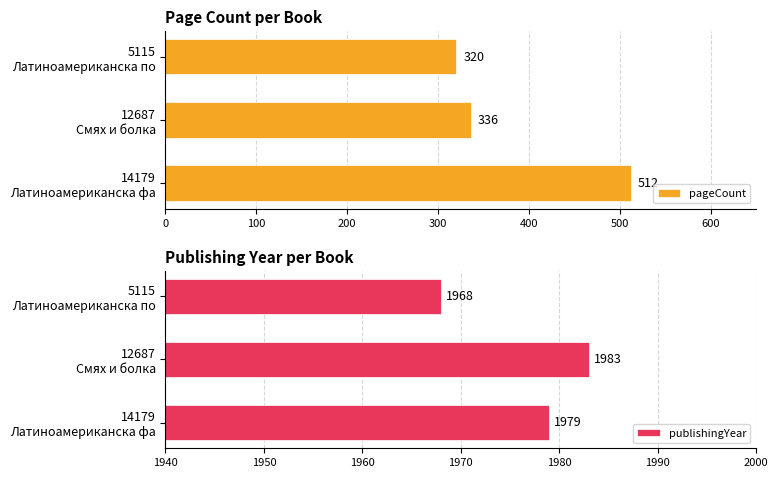

Rank the series by their average value, from lowest to highest.

pageCount, publishingYear